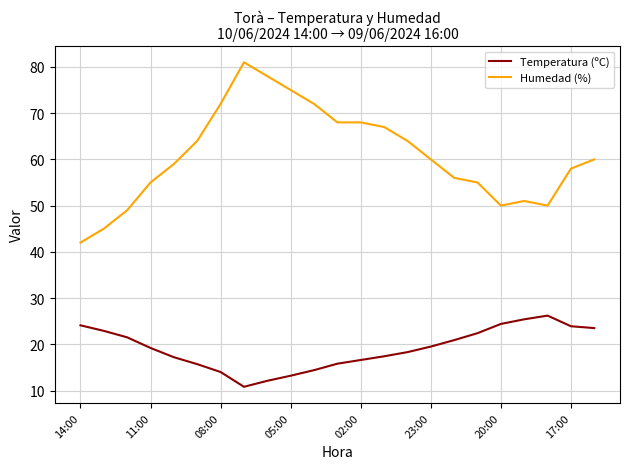

Which series has the largest range (max minus min)?

Humedad (%)